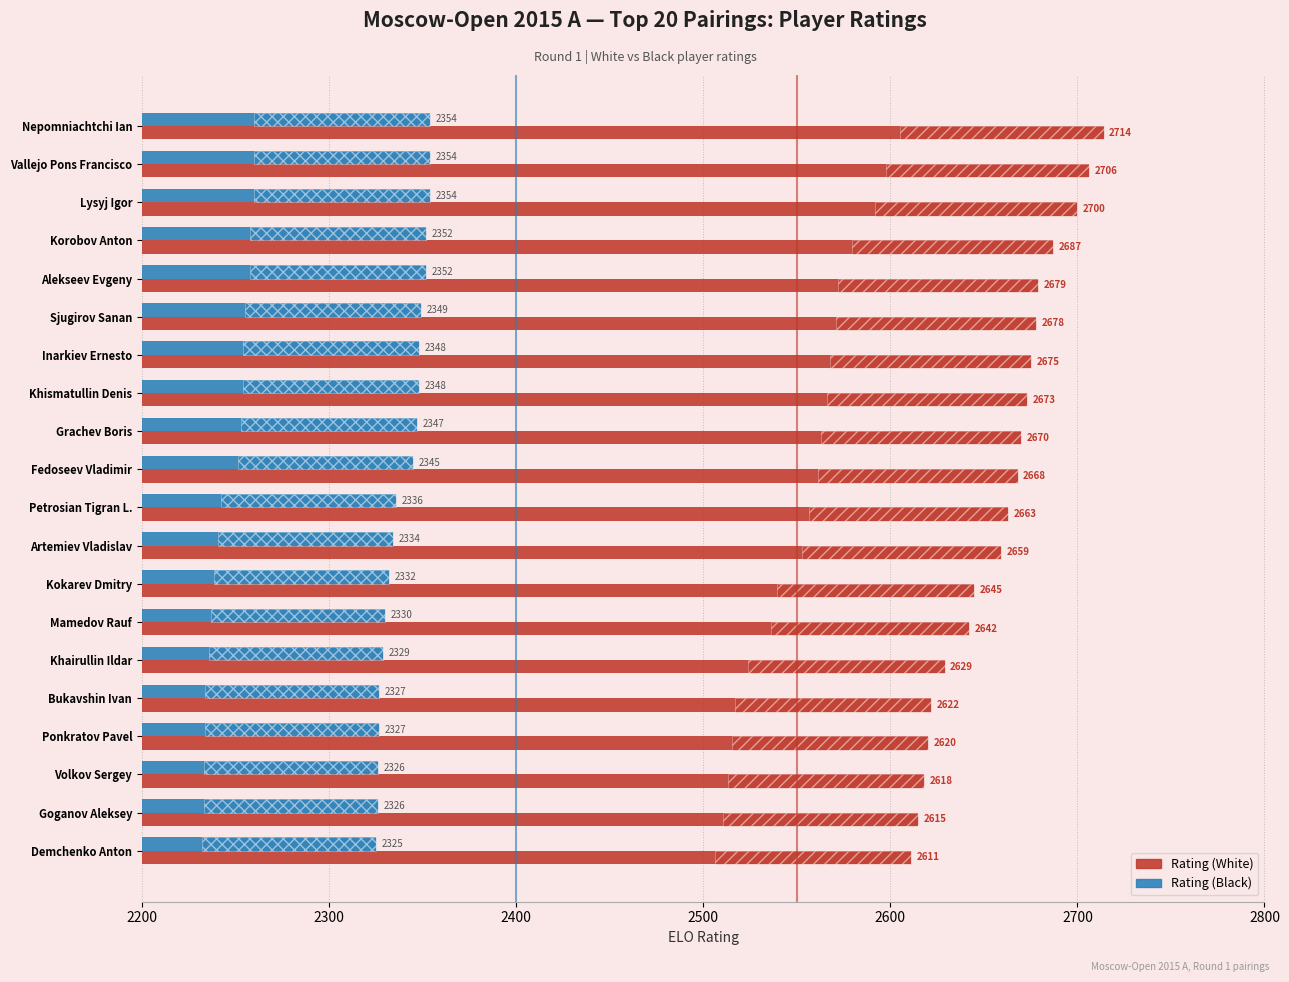

How many values in the Rating (Black) series are below 2345?

10